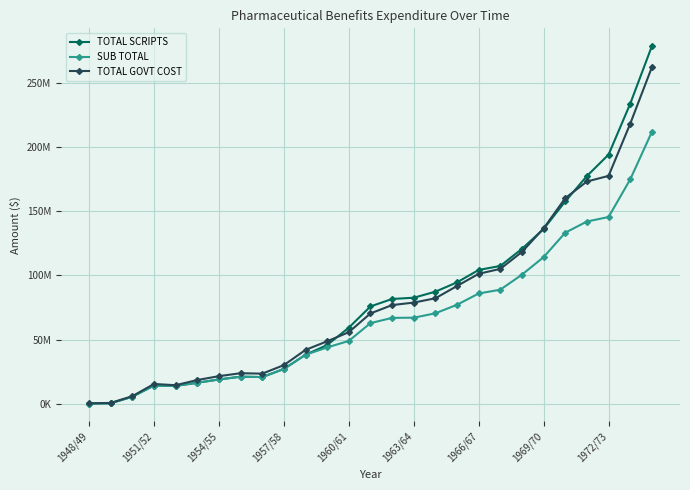

Is this an area chart (filled region under the line)?

No